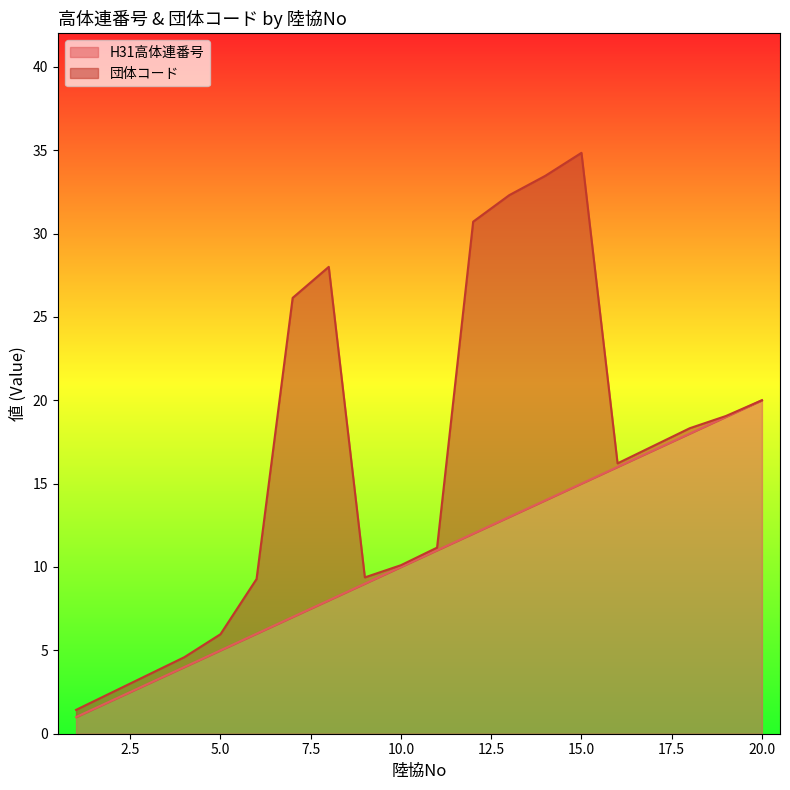

At which label does H31高体連番号 reach its peak?

20.0